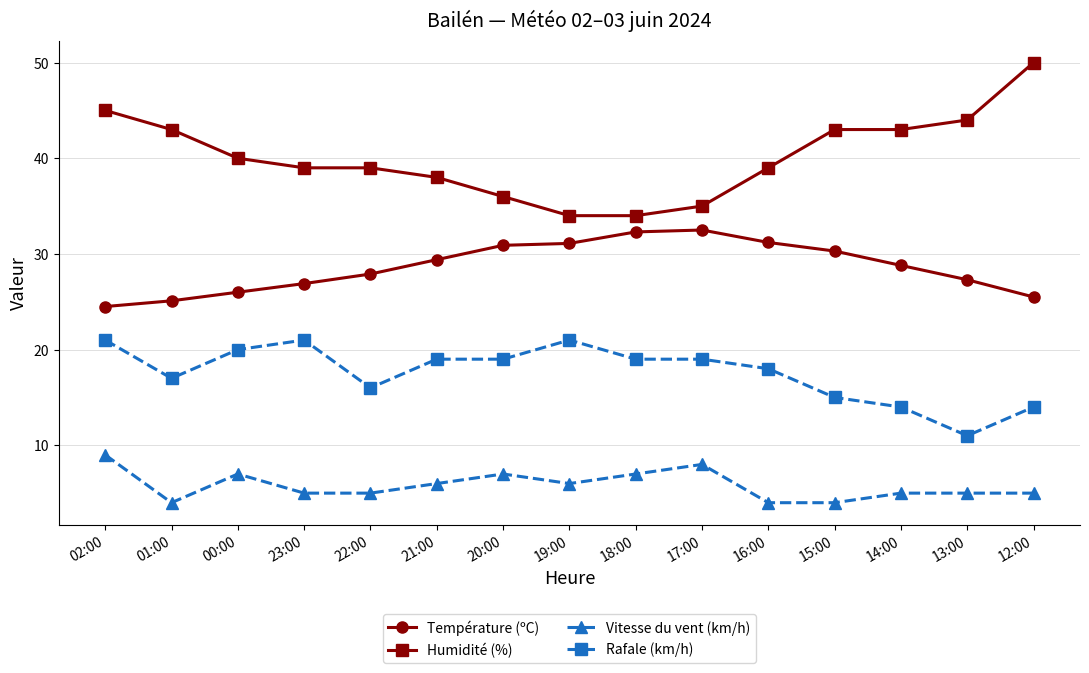

Which series has the largest range (max minus min)?

Humidité (%)